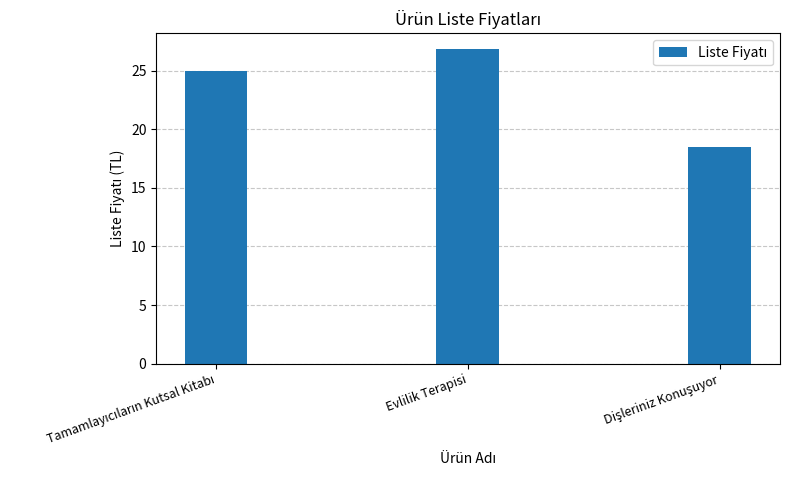

Reading left to right, transcribe all the data shown in this chart.

25.0	26.9	18.5